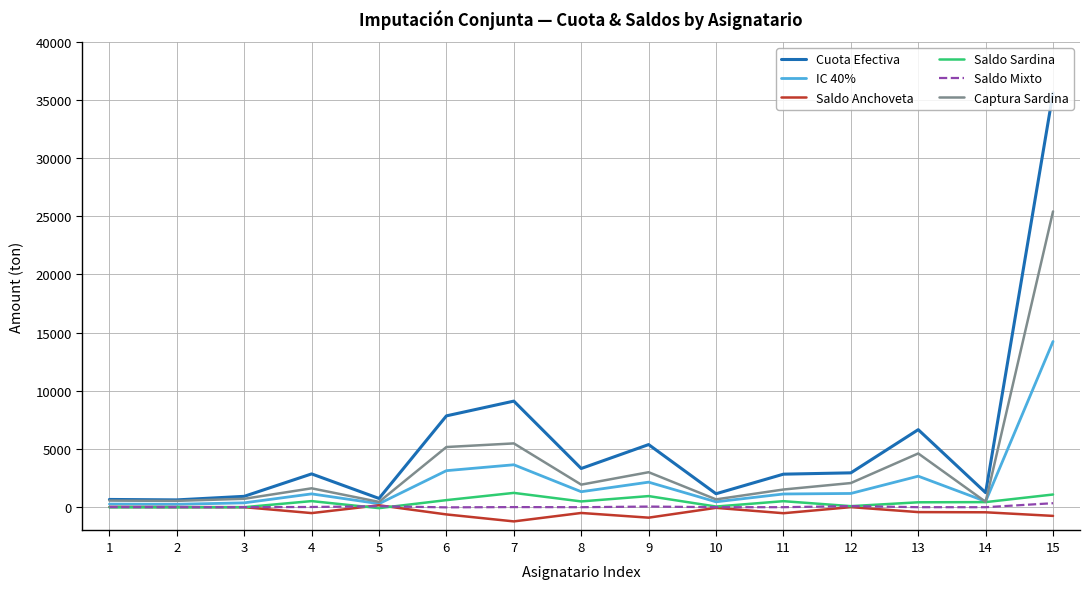

What is the highest value of the Saldo Anchoveta series?

164.1